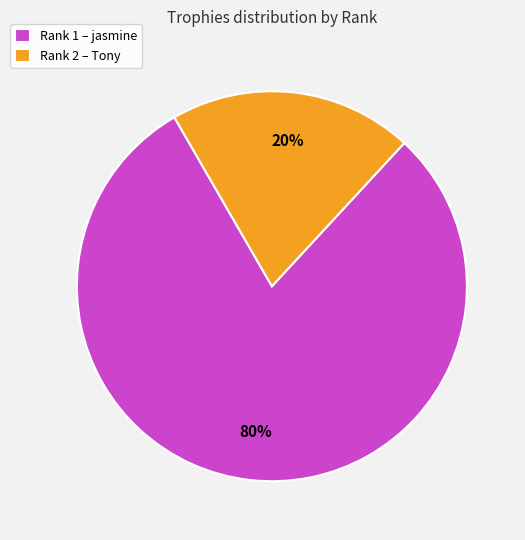

To the nearest percent, what percentage of the pie is Rank 2 – Tony?

20%